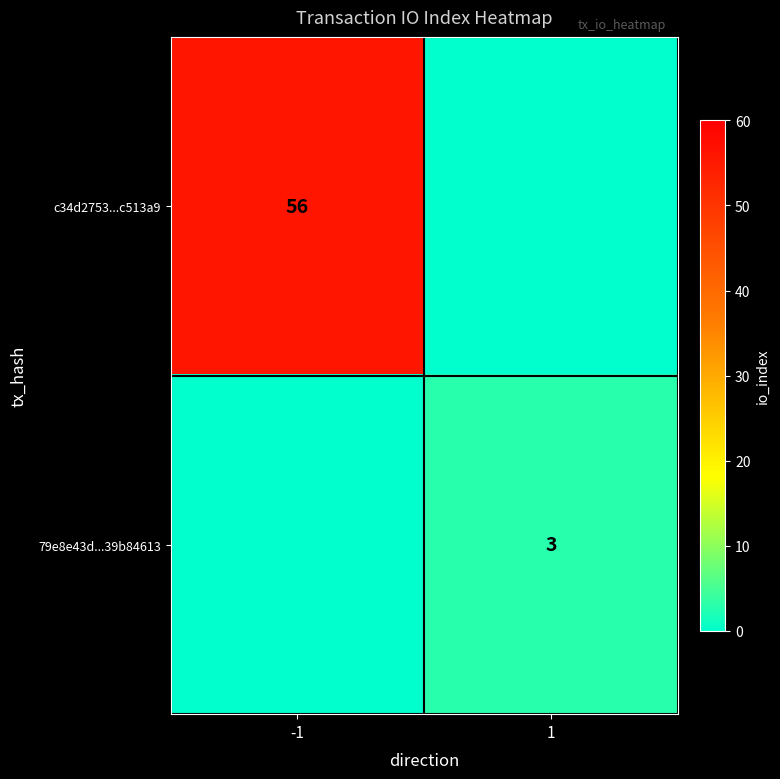

What is the spread (max minus min) of values at -1?

56